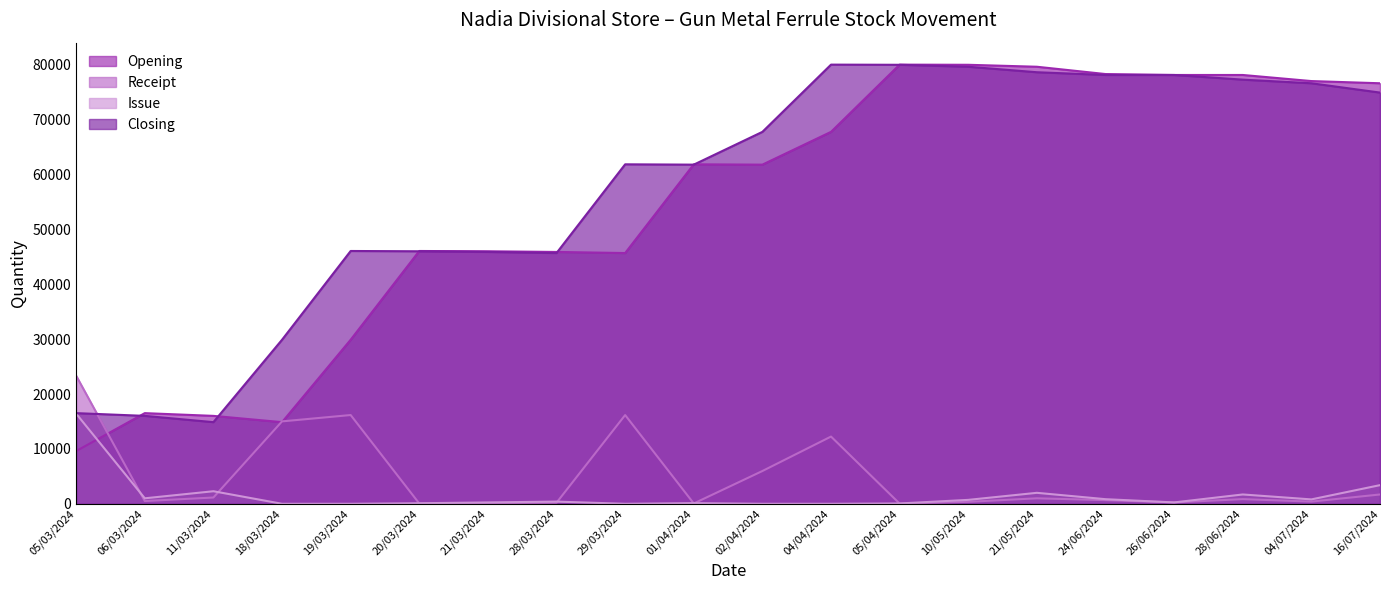

Reading left to right, extract all data points from this chart.

Opening: 05/03/2024=9610	06/03/2024=16527	11/03/2024=16027	18/03/2024=14882	19/03/2024=29905	20/03/2024=46085	21/03/2024=46035	28/03/2024=45911	29/03/2024=45711	01/04/2024=61886	02/04/2024=61826	04/04/2024=67802	05/04/2024=80058	10/05/2024=80028	21/05/2024=79671	24/06/2024=78341	26/06/2024=78171	28/06/2024=78171	04/07/2024=77061	16/07/2024=76661
Receipt: 05/03/2024=23345	06/03/2024=500	11/03/2024=1145	18/03/2024=15023	19/03/2024=16180	20/03/2024=50	21/03/2024=124	28/03/2024=200	29/03/2024=16175	01/04/2024=60	02/04/2024=5976	04/04/2024=12256	05/04/2024=30	10/05/2024=357	21/05/2024=1000	24/06/2024=670	26/06/2024=250	28/06/2024=850	04/07/2024=400	16/07/2024=1700
Issue: 05/03/2024=16428	06/03/2024=1000	11/03/2024=2290	18/03/2024=0	19/03/2024=0	20/03/2024=100	21/03/2024=248	28/03/2024=400	29/03/2024=0	01/04/2024=120	02/04/2024=0	04/04/2024=0	05/04/2024=60	10/05/2024=714	21/05/2024=2000	24/06/2024=840	26/06/2024=250	28/06/2024=1700	04/07/2024=800	16/07/2024=3400
Closing: 05/03/2024=16527	06/03/2024=16027	11/03/2024=14882	18/03/2024=29905	19/03/2024=46085	20/03/2024=46035	21/03/2024=45911	28/03/2024=45711	29/03/2024=61886	01/04/2024=61826	02/04/2024=67802	04/04/2024=80058	05/04/2024=80028	10/05/2024=79671	21/05/2024=78671	24/06/2024=78171	26/06/2024=78171	28/06/2024=77321	04/07/2024=76661	16/07/2024=74961